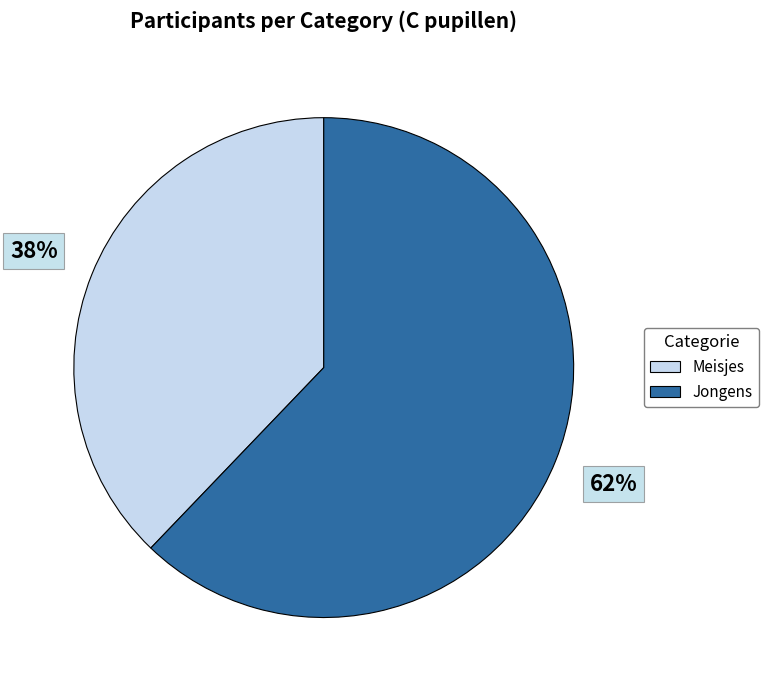

Which category has the smallest portion of the pie?

Meisjes